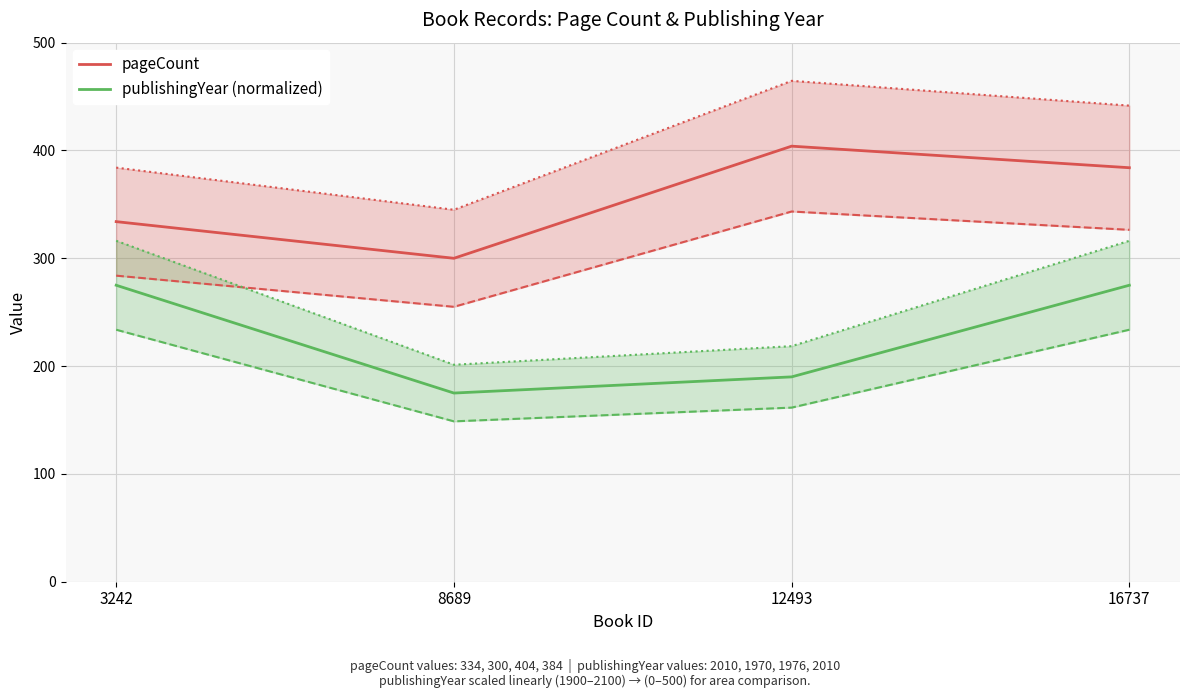

Is the value of pageCount at 12493 greater than the value of publishingYear (normalized) at 8689?

Yes